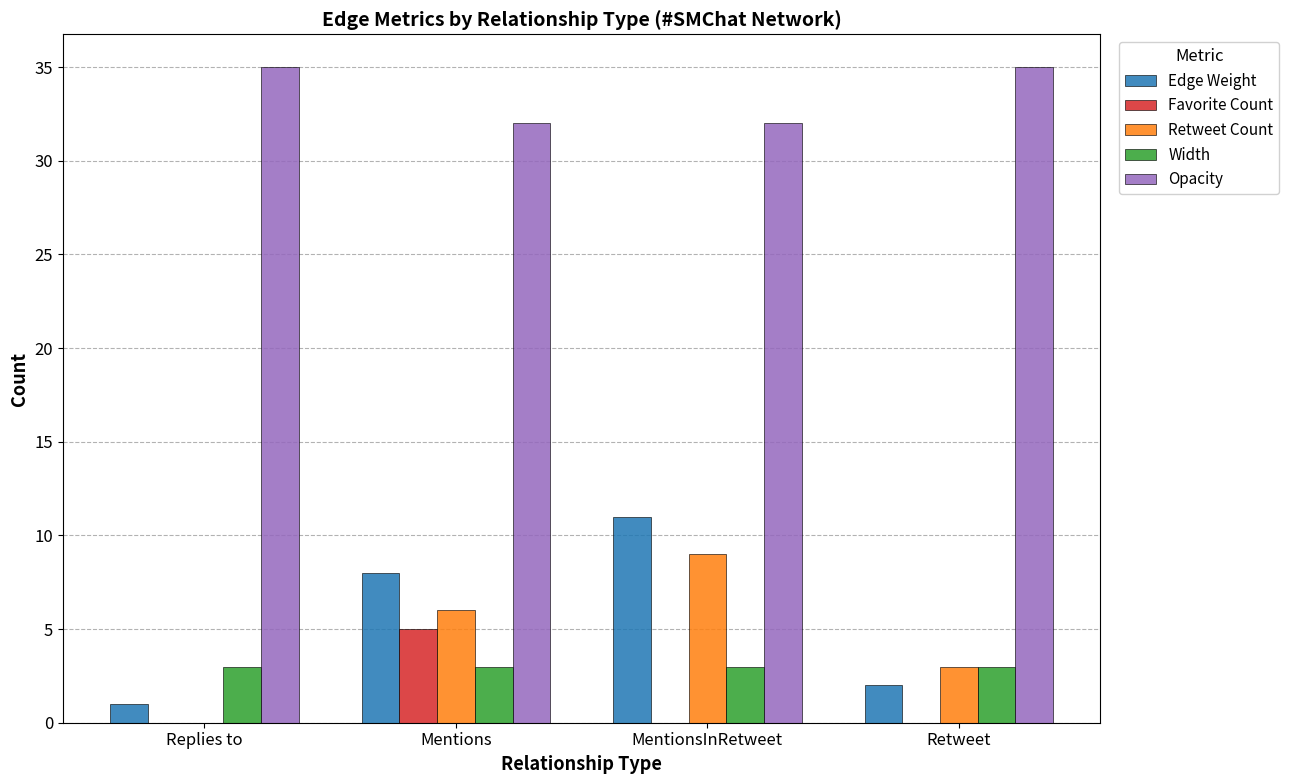

Does the chart contain stacked bars?

No